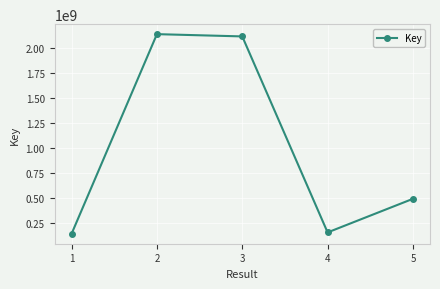

Between 3 and 2, which is larger?

2